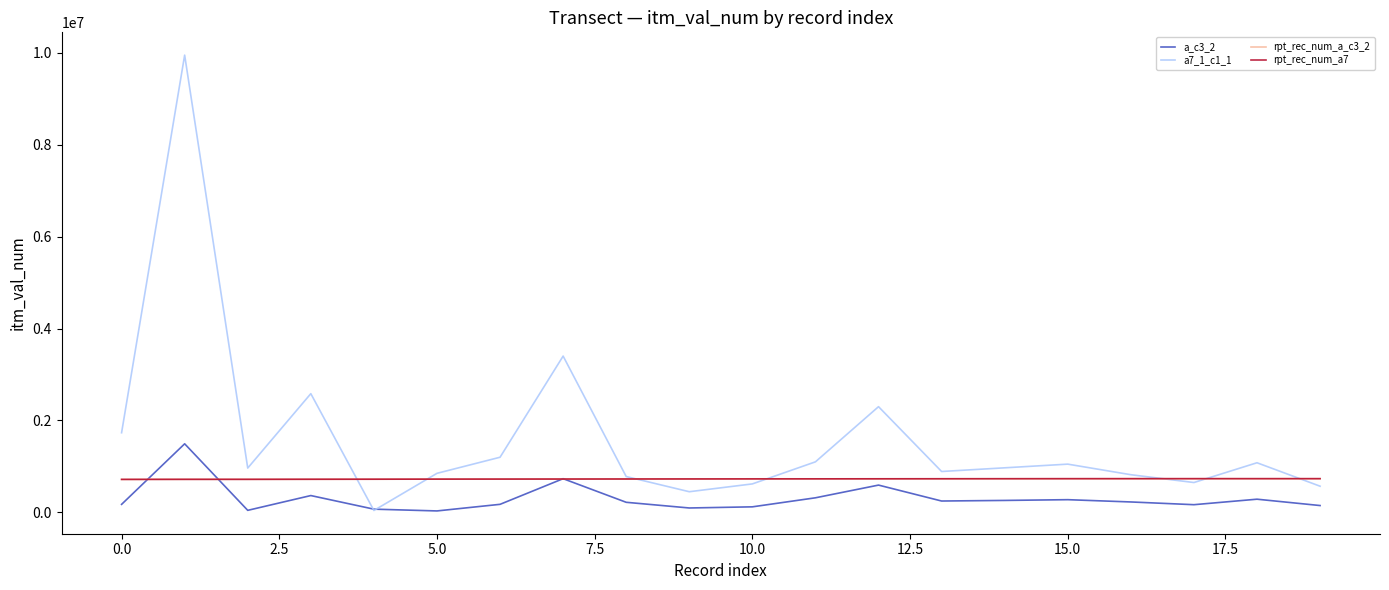

What is the difference between the maximum and minimum values in the a7_1_c1_1 series?

9904497